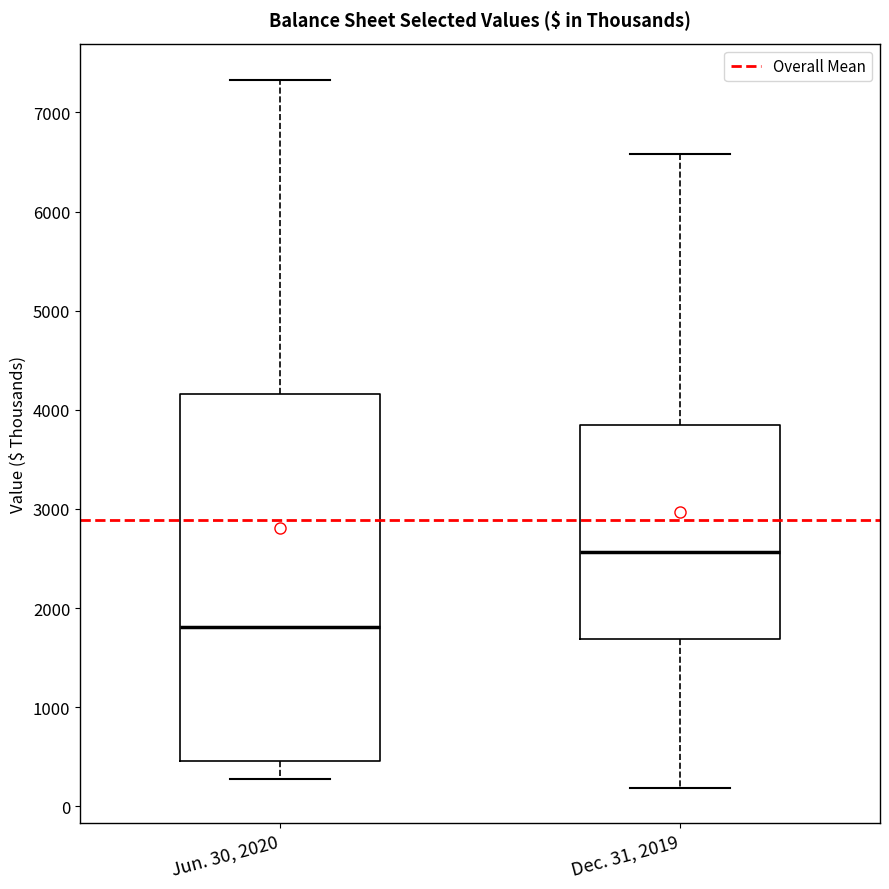

Which box is the tallest, from its lower edge to its upper edge?

Jun. 30, 2020